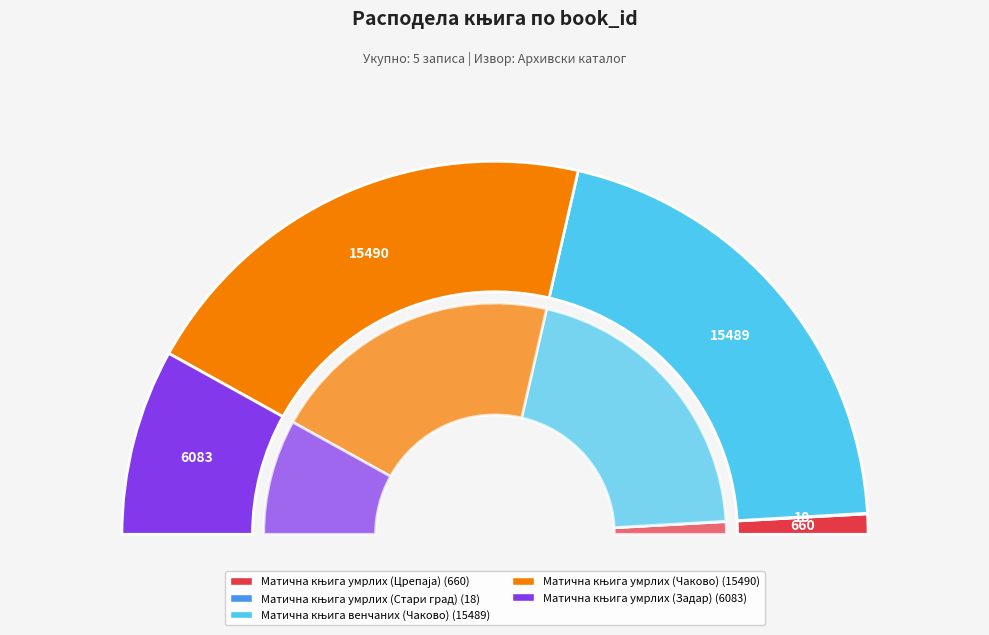

What percentage is the Матична књига умрлих (Чаково) slice, to the nearest percent?

41%